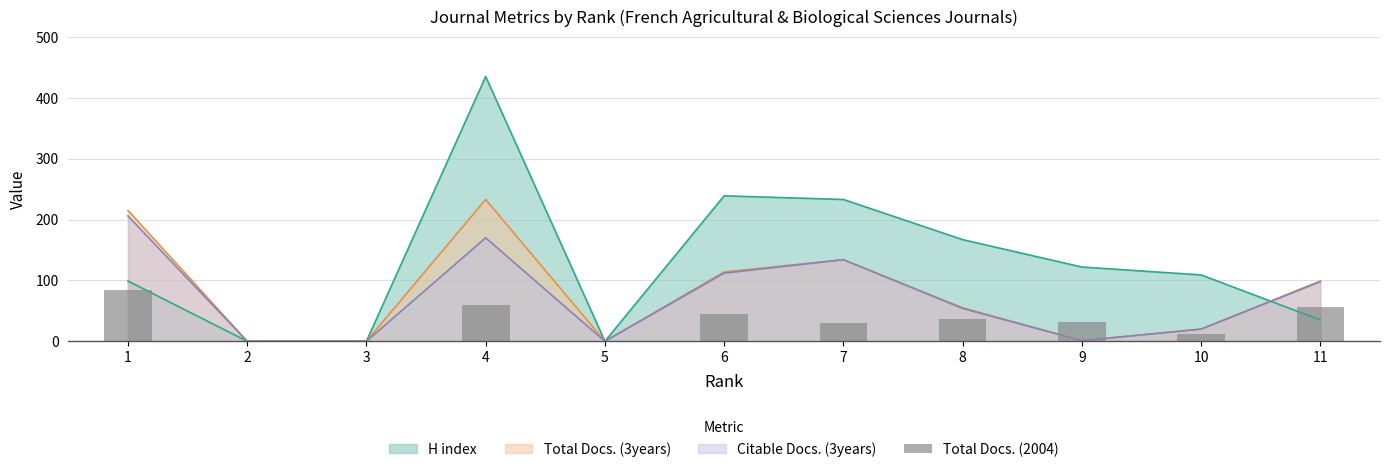

What is the change in value from 2 to 10?

+12